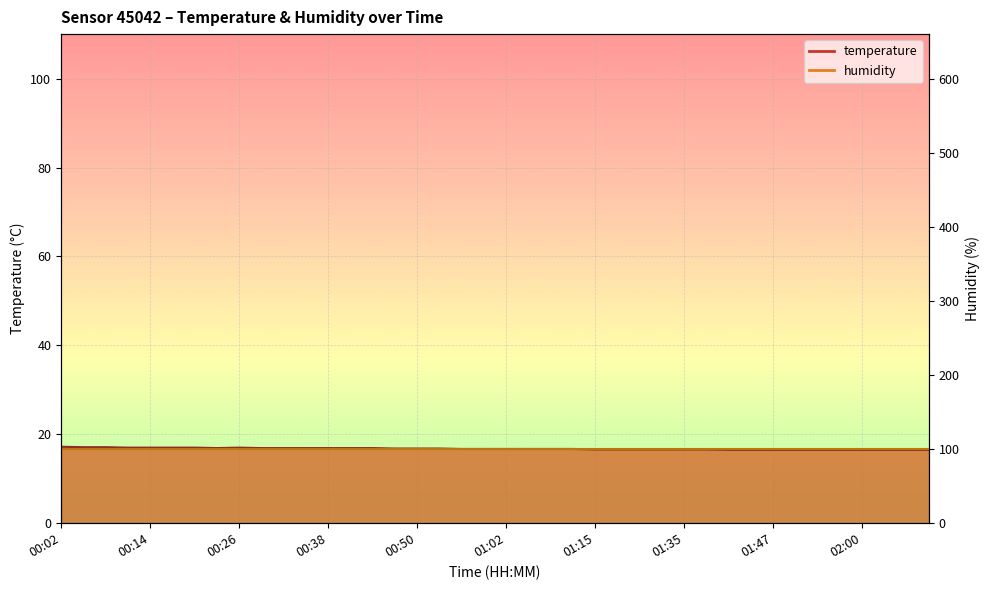

Rank the categories by value from highest to lowest.

00:02, 00:05, 00:08, 00:11, 00:14, 00:17, 00:20, 00:26, 00:23, 00:29, 00:32, 00:35, 00:38, 00:41, 00:44, 00:47, 00:50, 00:53, 00:56, 00:59, 01:02, 01:05, 01:08, 01:11, 01:15, 01:18, 01:25, 01:32, 01:35, 01:38, 01:41, 01:44, 01:47, 01:51, 01:54, 01:57, 02:00, 02:03, 02:06, 02:09